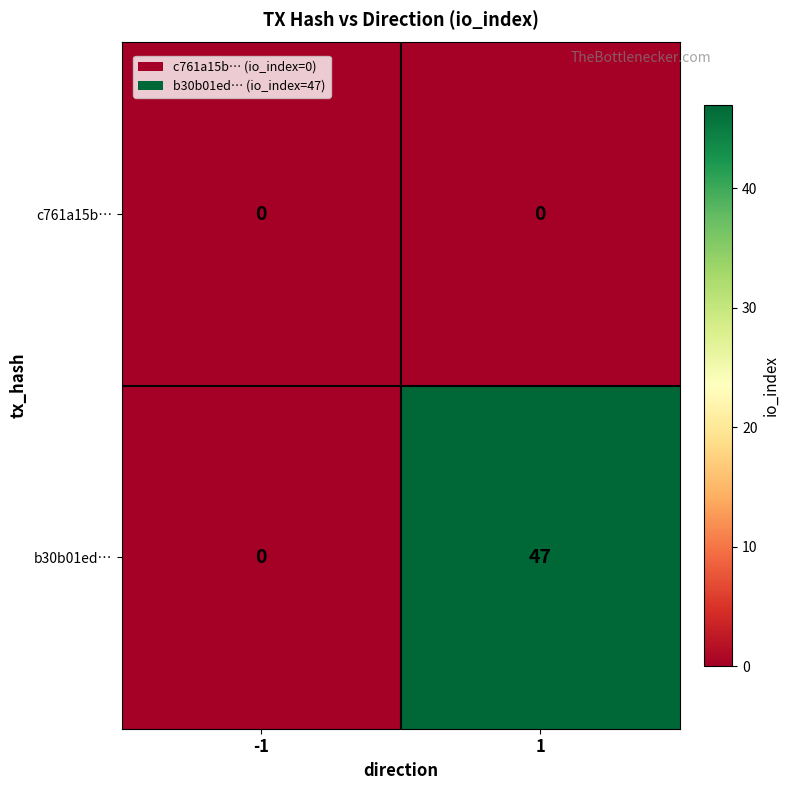

Between -1 and 1, which series saw the biggest shift?

b30b01ed…